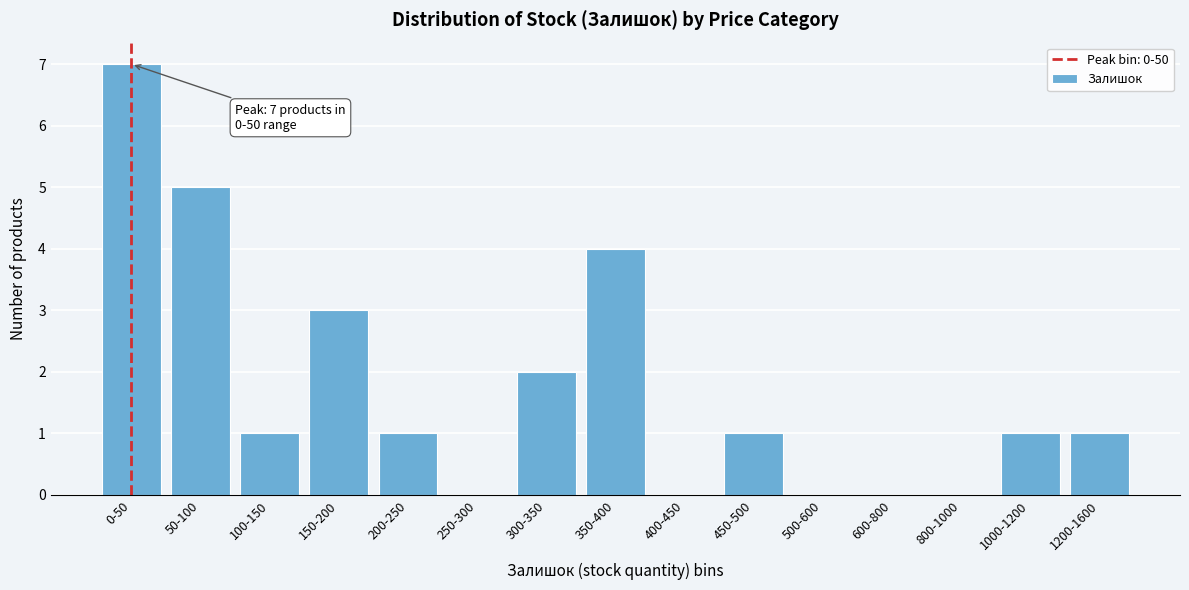

Reading right to left, extract all data points from this chart.

1200-1600=1	1000-1200=1	800-1000=0	600-800=0	500-600=0	450-500=1	400-450=0	350-400=4	300-350=2	250-300=0	200-250=1	150-200=3	100-150=1	50-100=5	0-50=7